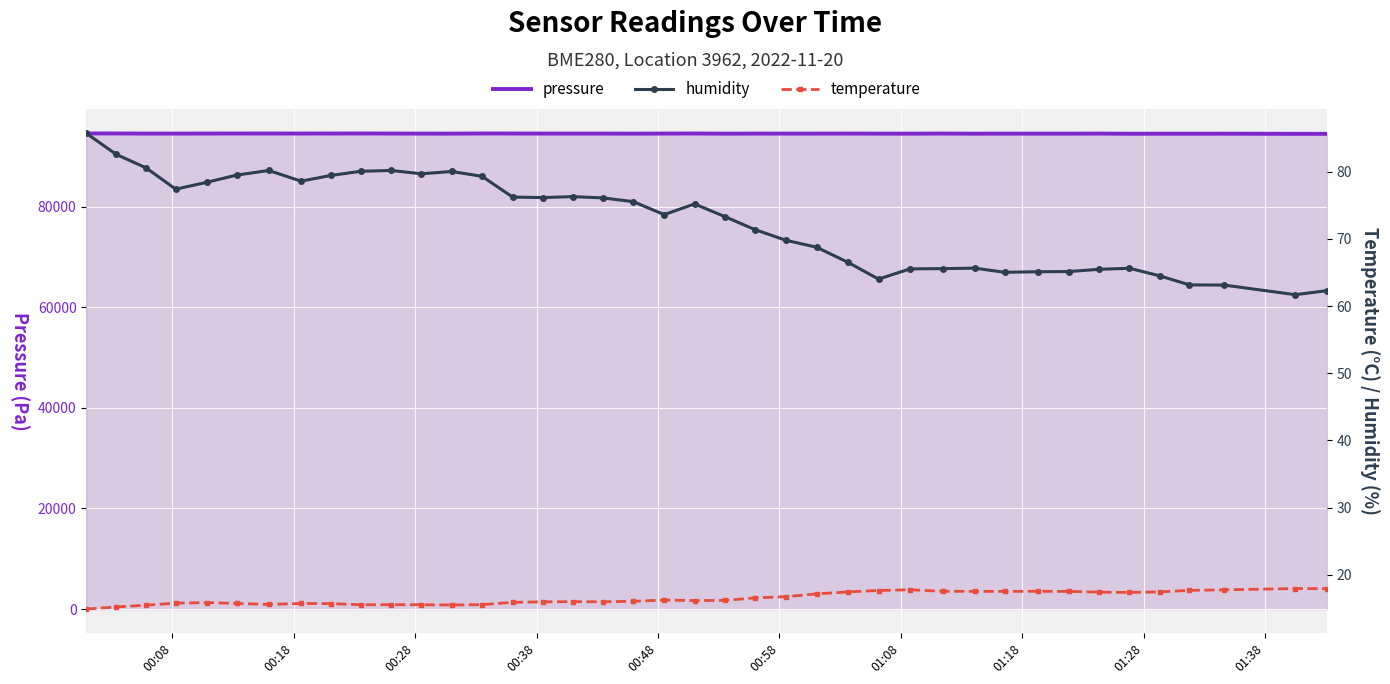

Which series has the largest range (max minus min)?

pressure